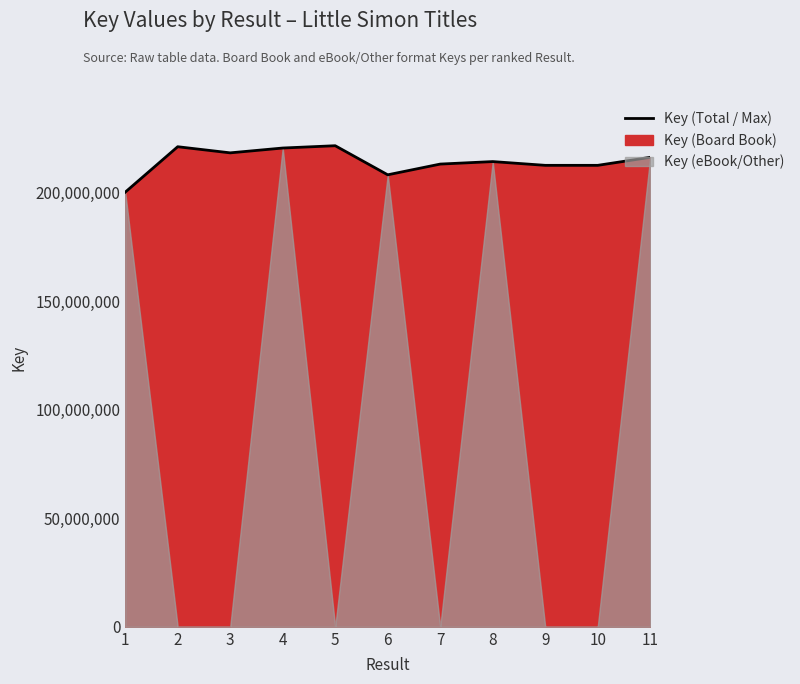

True or false: there are more than 1 points higher than both neighbors.

True